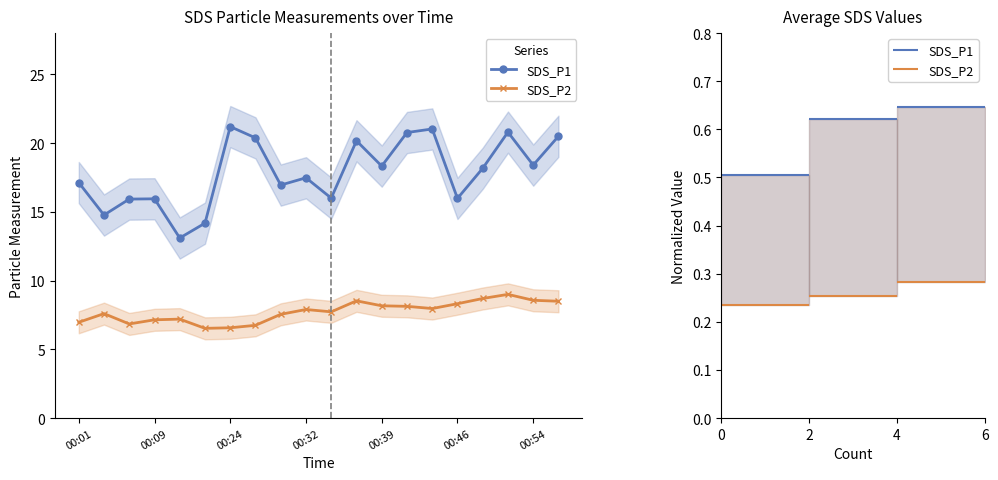

True or false: SDS_P1 and SDS_P2 cross at least once.

False